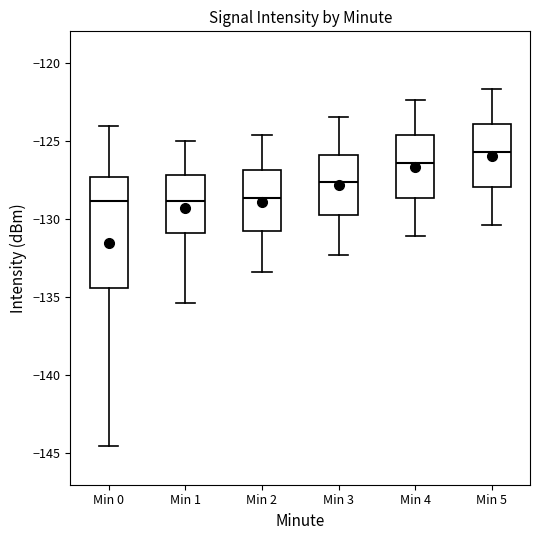

Reading left to right, transcribe this box plot: for each box, give where its median line is, the range the box spans, and where its two whiskers end, as read against the y-axis. The values are not printed on the chart, so give them approximately, as read against the axis.

Min 0: median -129.0, box -134.5 to -127.5, whiskers -144.5 to -124.0
Min 1: median -129.0, box -131.0 to -127.0, whiskers -135.5 to -125.0
Min 2: median -128.5, box -131.0 to -127.0, whiskers -133.5 to -124.5
Min 3: median -127.5, box -129.5 to -126.0, whiskers -132.5 to -123.5
Min 4: median -126.5, box -128.5 to -124.5, whiskers -131.0 to -122.5
Min 5: median -125.5, box -128.0 to -124.0, whiskers -130.5 to -121.5